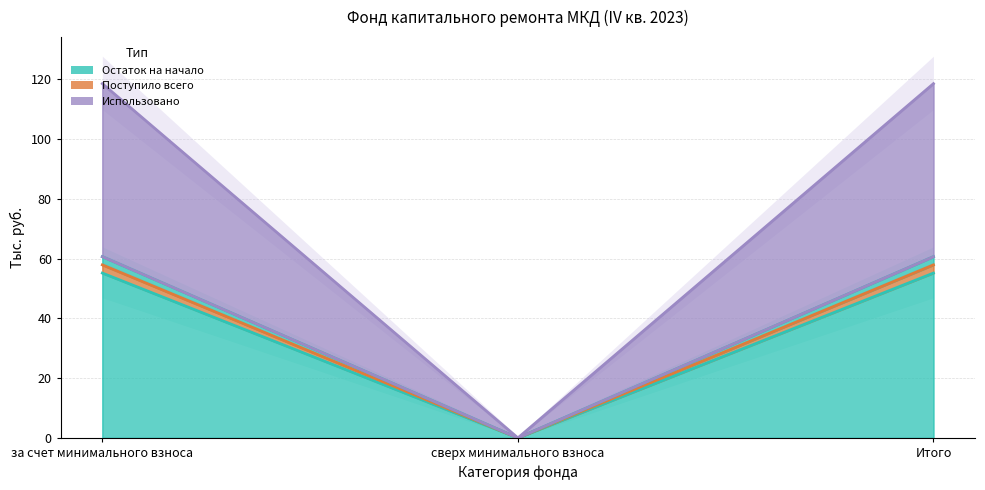

True or false: Остаток на конец has a value of -40.8 at сверх минимального взноса.

False